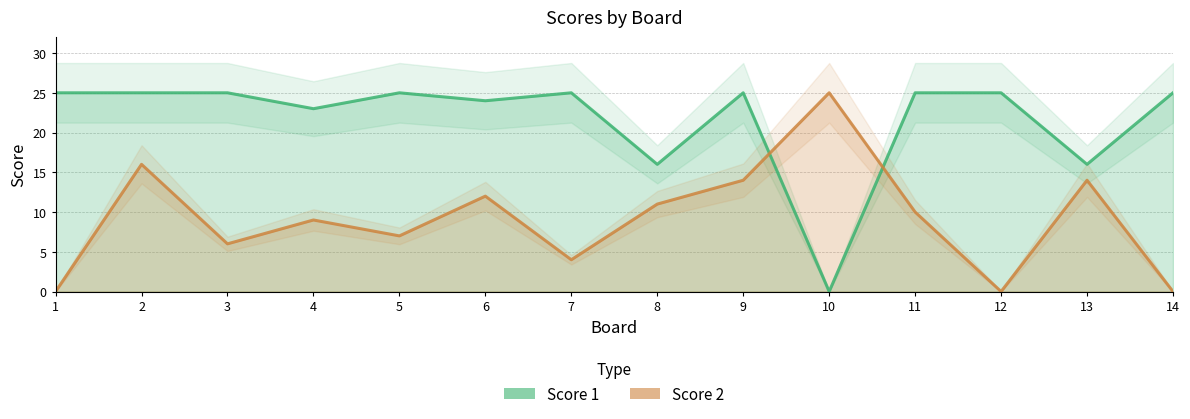

Where is the first local minimum for Score 2?

3